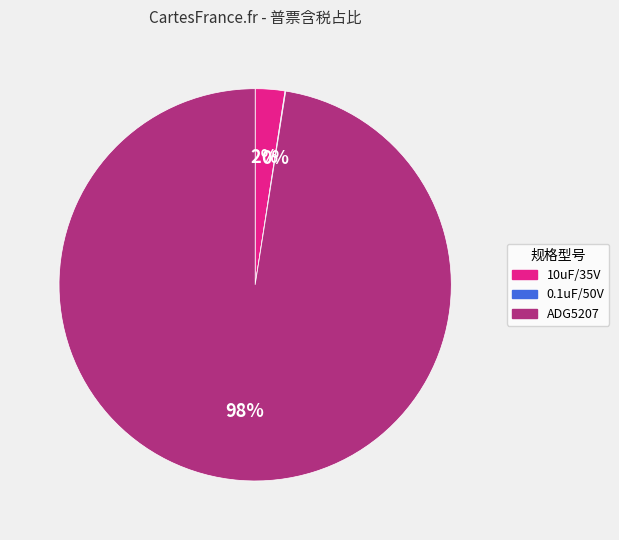

True or false: 10uF/35V accounts for 2% of the total.

True